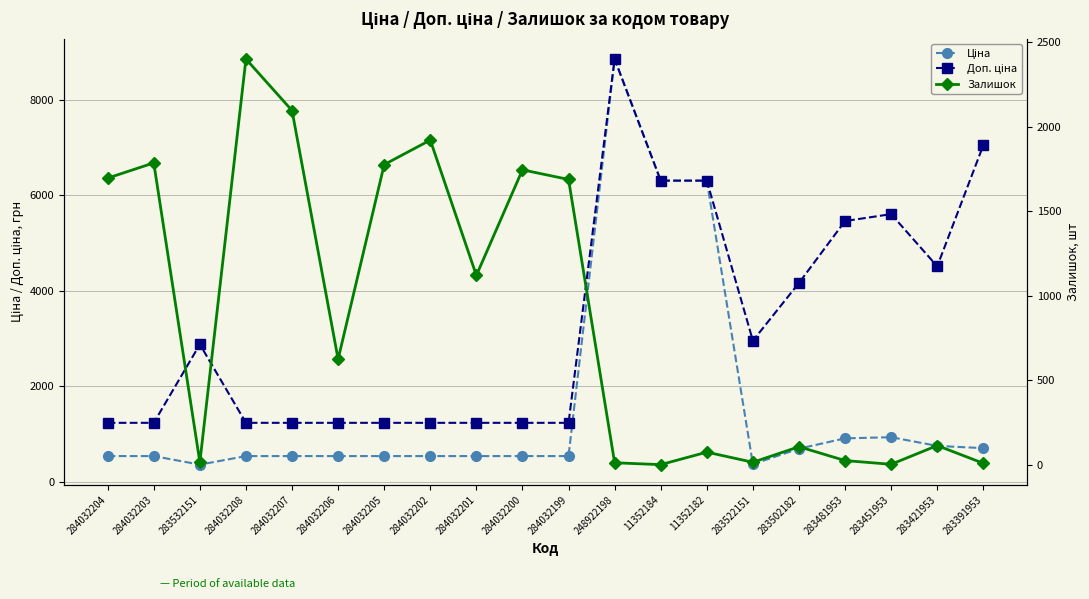

The value of Доп. ціна at 248922198 is 14922.8. True or false?

False